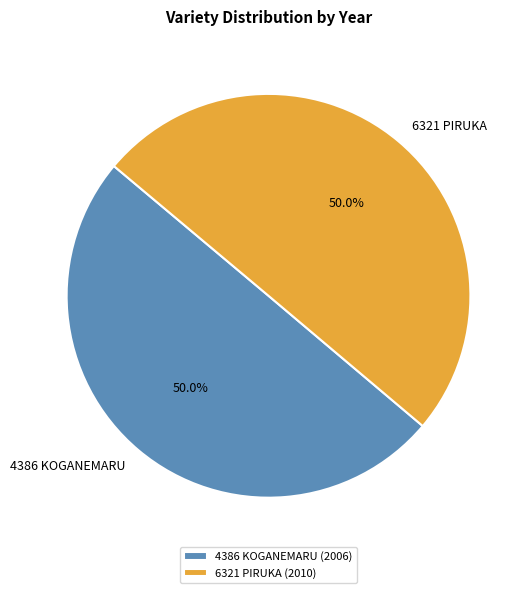

Do 4386 KOGANEMARU and 6321 PIRUKA together represent more than half of the pie?

Yes